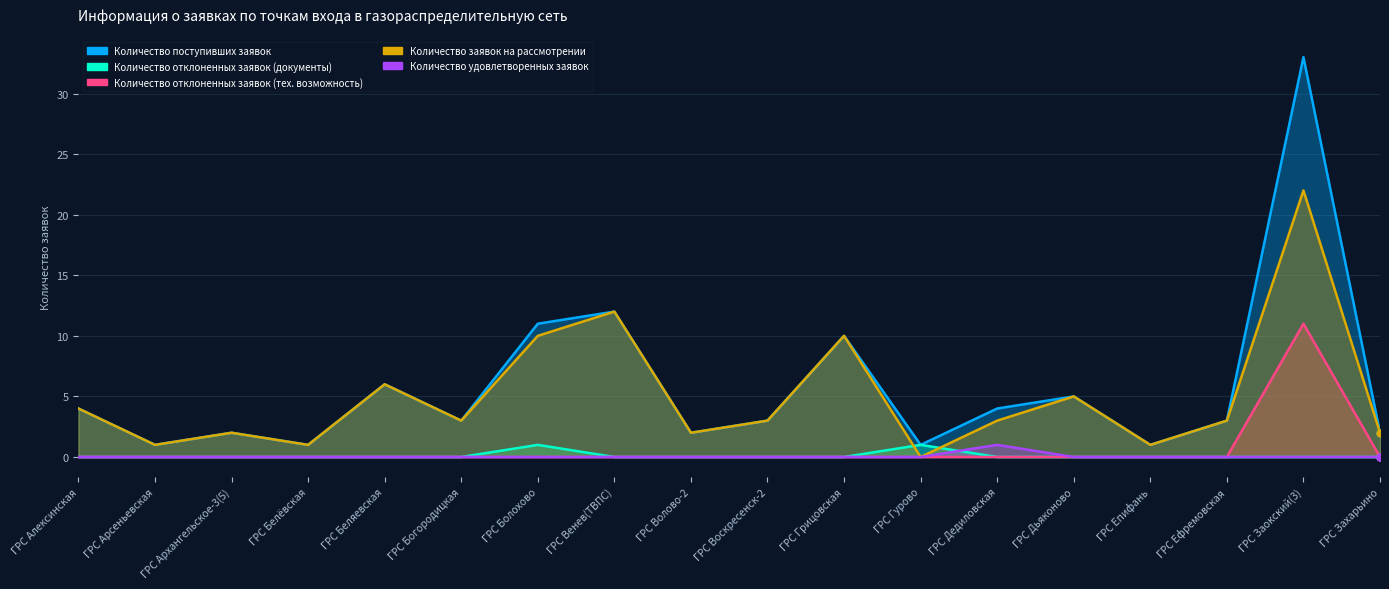

What is the maximum value shown in the chart?

33